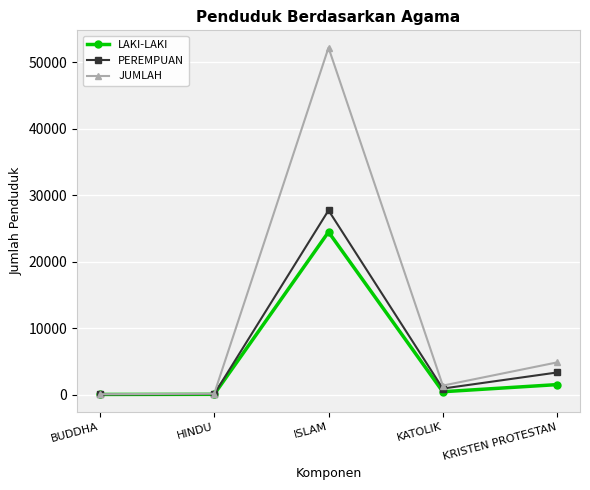

List the series in order of their overall mean, highest first.

JUMLAH, PEREMPUAN, LAKI-LAKI